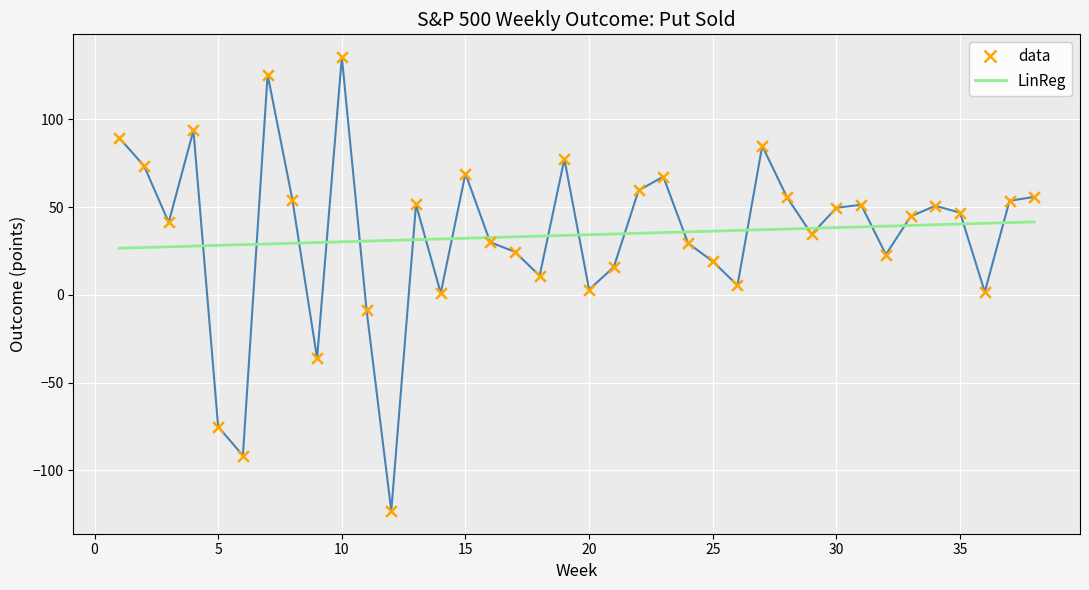

Which series has the largest range (max minus min)?

data